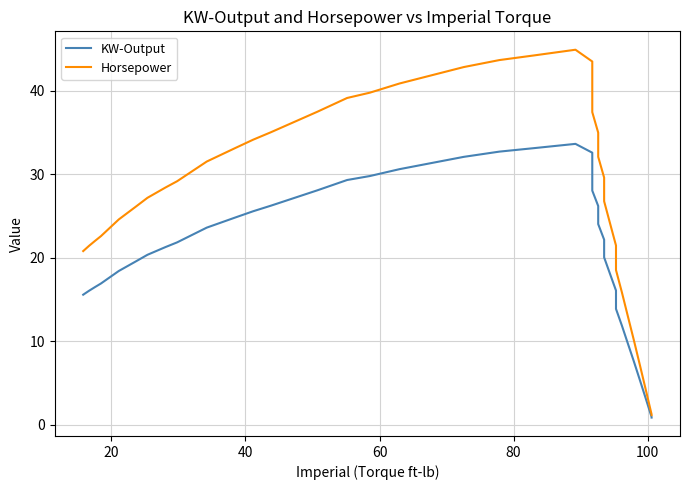

What is the minimum value shown in the chart?

0.9